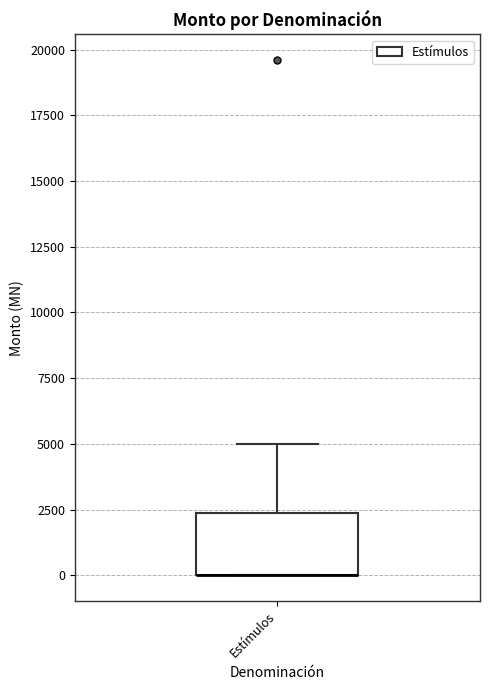

Read this box plot against the y-axis: the position of the median line, the range covered by the box, and the ends of both whiskers. The values are not printed on the chart, so give them approximately, as read against the axis.

median 0 (drawn on the box's lower edge), box 0 to 2500, whiskers 0 to 5000